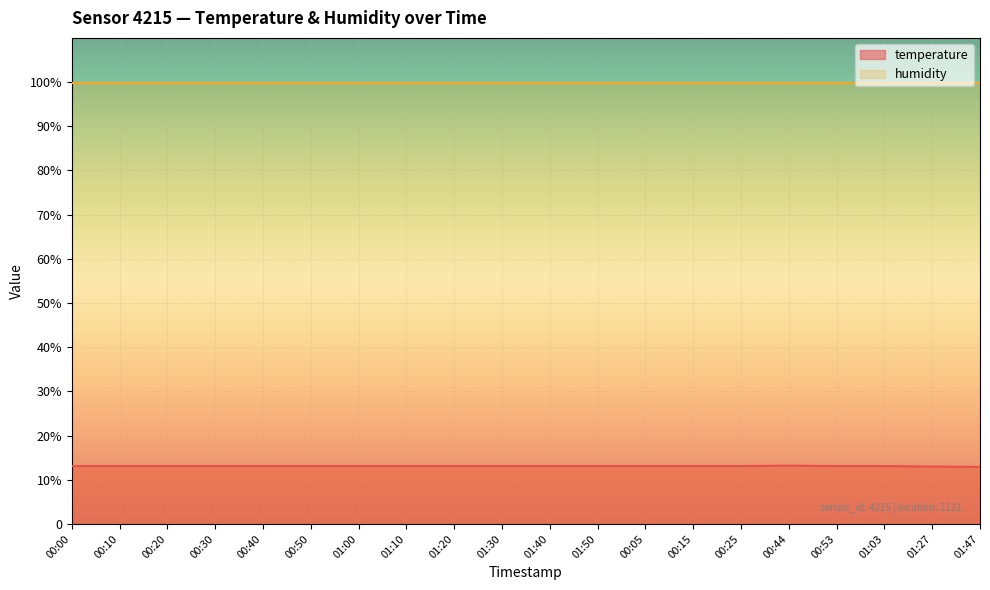

Approximately how many times larger is the value at 00:05 compared to 00:20?

1.0